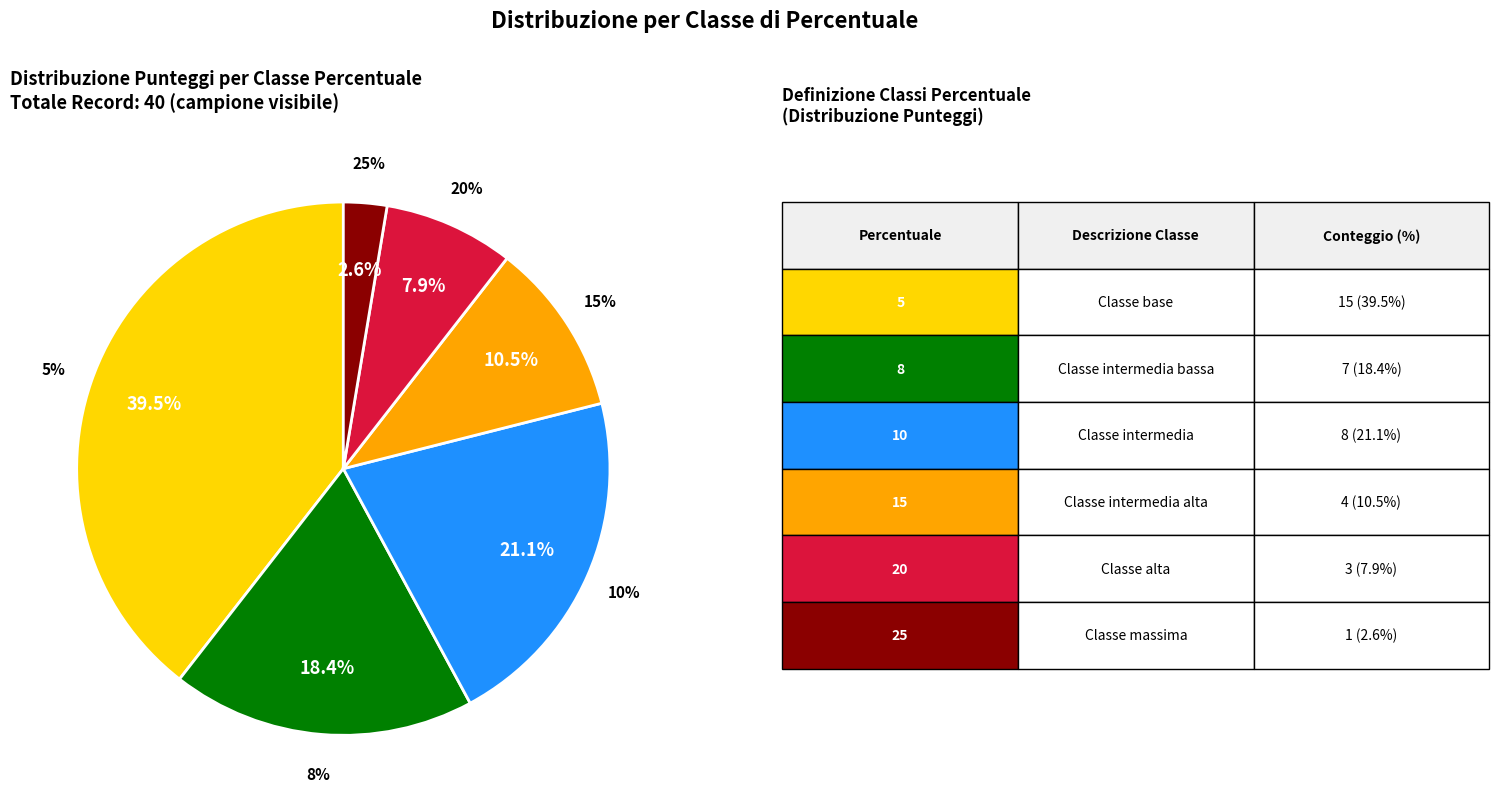

How many segments does this pie chart have?

5